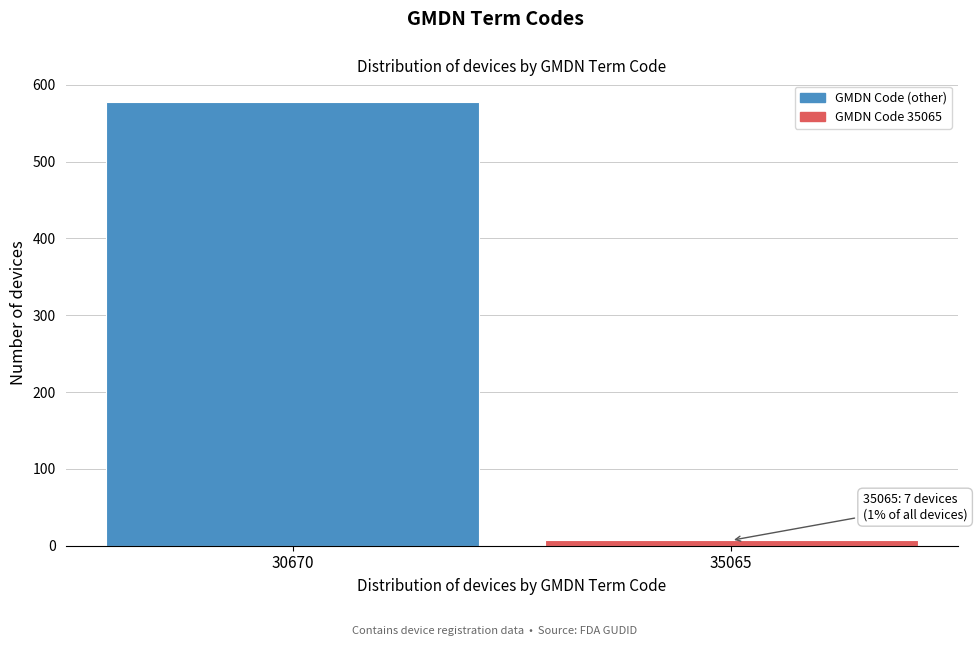

Reading right to left, transcribe all the data shown in this chart.

35065=7	30670=577